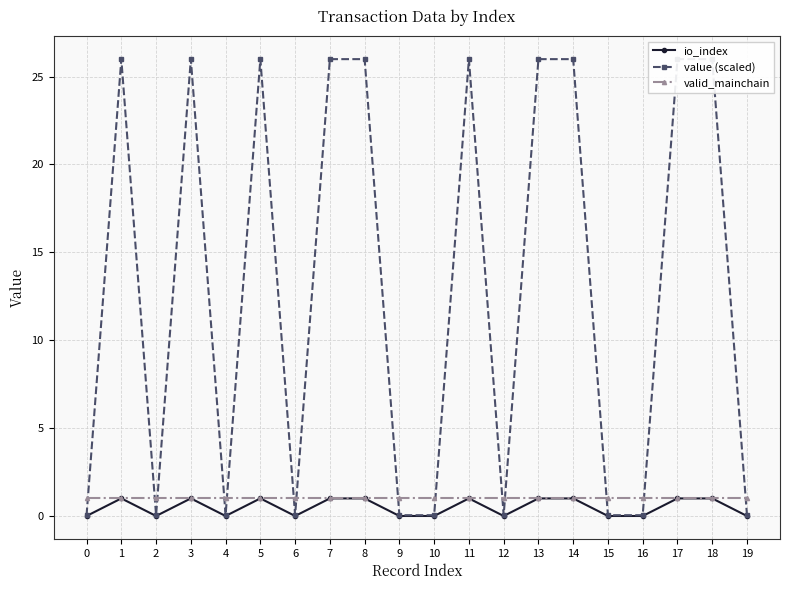

What is the approximate value of valid_mainchain at 12?

1